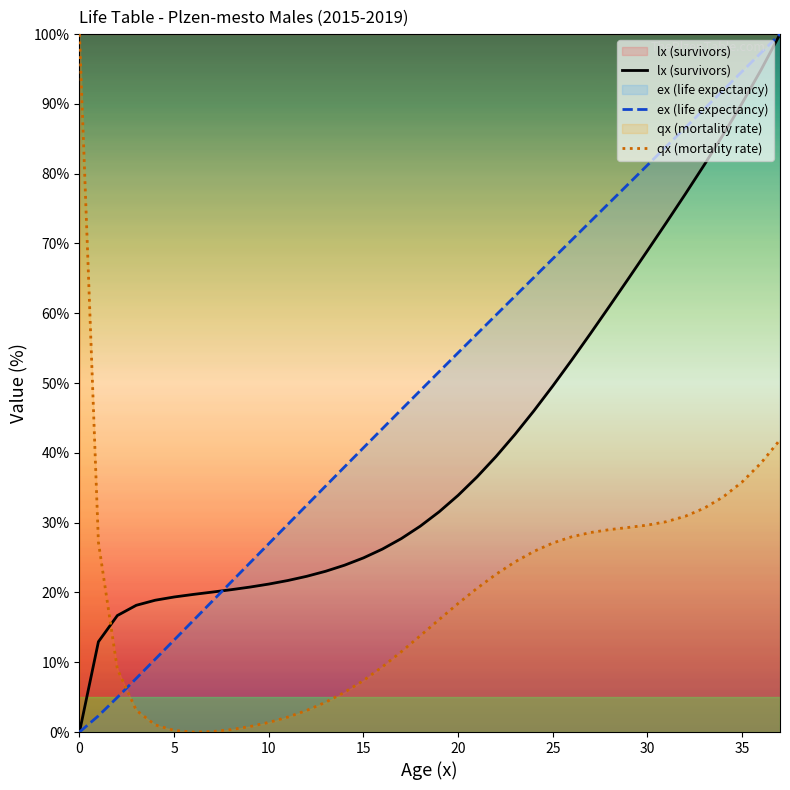

Which series ends up on top after the final intersection of lx (survivors) and ex (life expectancy)?

ex (life expectancy)